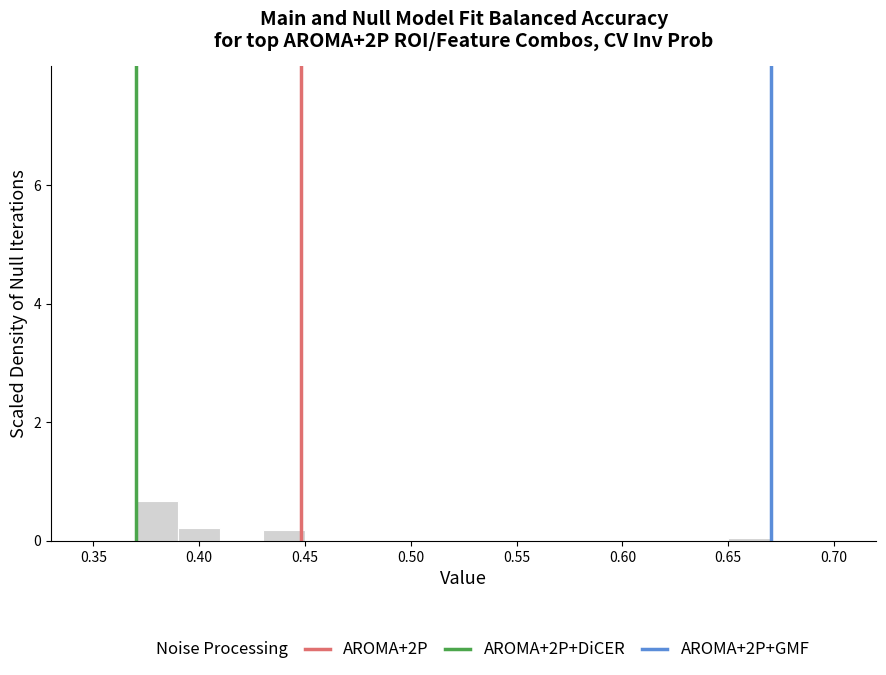

Over which range of the x-axis is the bar tallest?

0.37 to 0.39